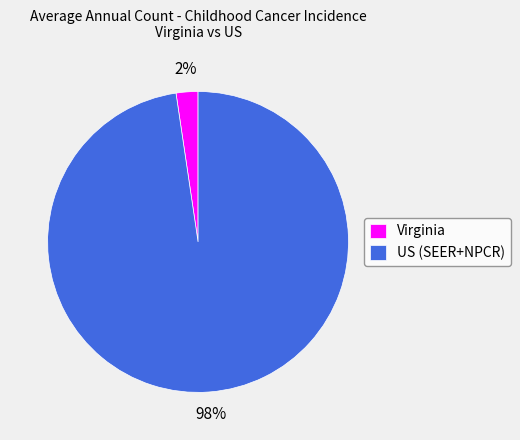

Do Virginia and US (SEER+NPCR) together represent more than half of the pie?

Yes